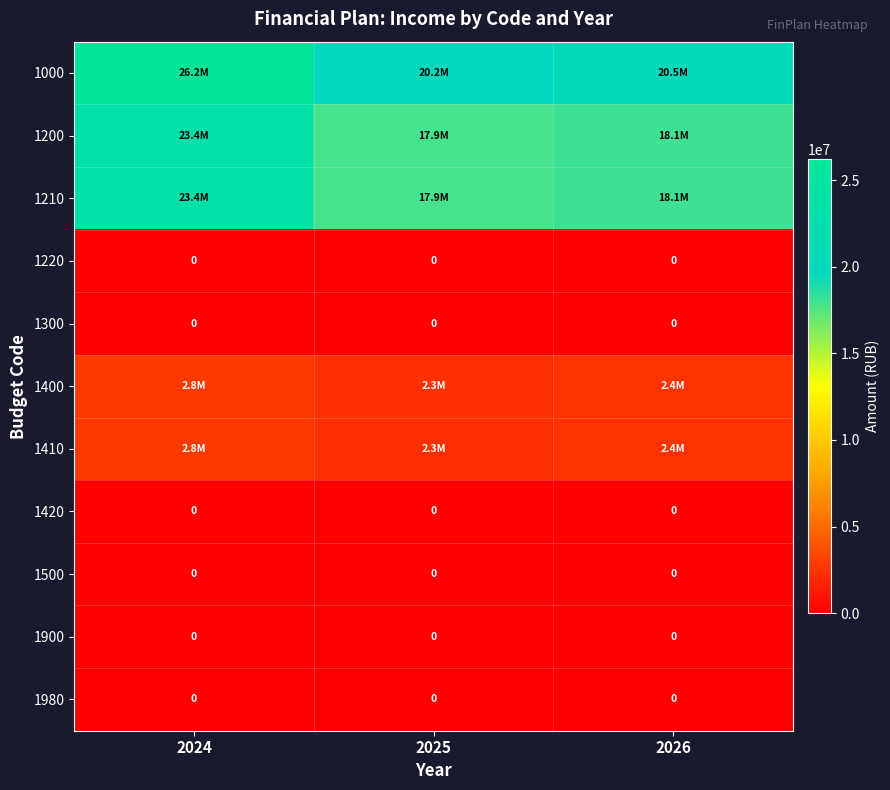

Rank the series by their maximum value, from lowest to highest.

1220, 1300, 1420, 1500, 1900, 1980, 1400, 1410, 1200, 1210, 1000